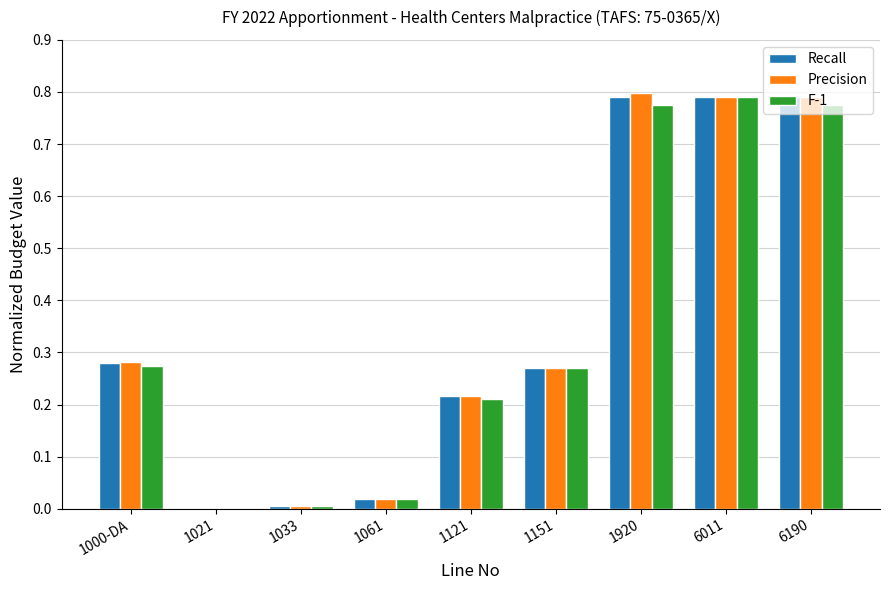

Is the value of Recall at 6011 greater than the value of F-1 at 1033?

Yes